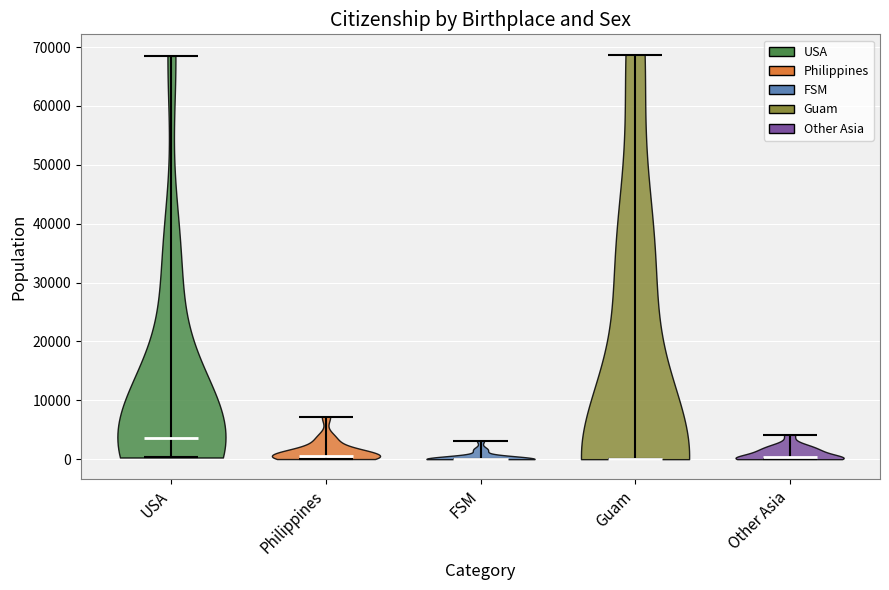

Reading left to right, read every violin against the y-axis: where its median line is, and the lowest and highest points it reaches. The values are not printed on the chart, so give them approximately, as read against the axis.

USA: median line 4000, lowest point 0, highest point 69000
Philippines: median line 1000, lowest point 0, highest point 7000
FSM: median line 0, lowest point 0, highest point 3000
Guam: median line 0, lowest point 0, highest point 69000
Other Asia: median line 0, lowest point 0, highest point 4000